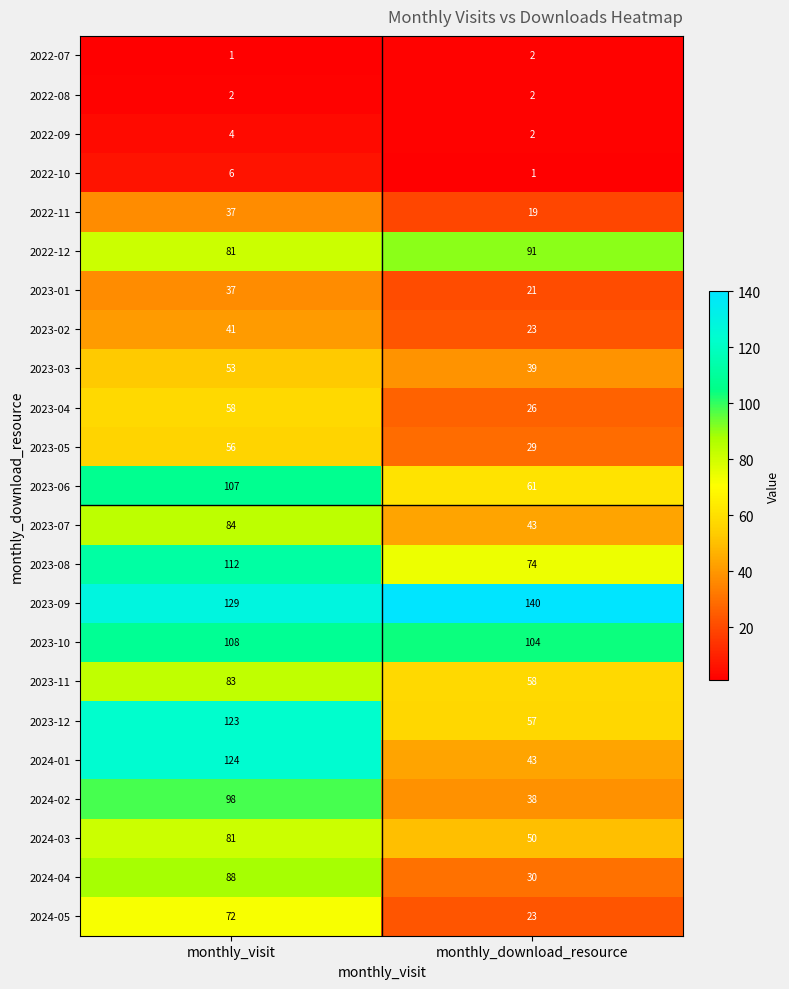

What is the total value across all series at monthly_visit?

1585